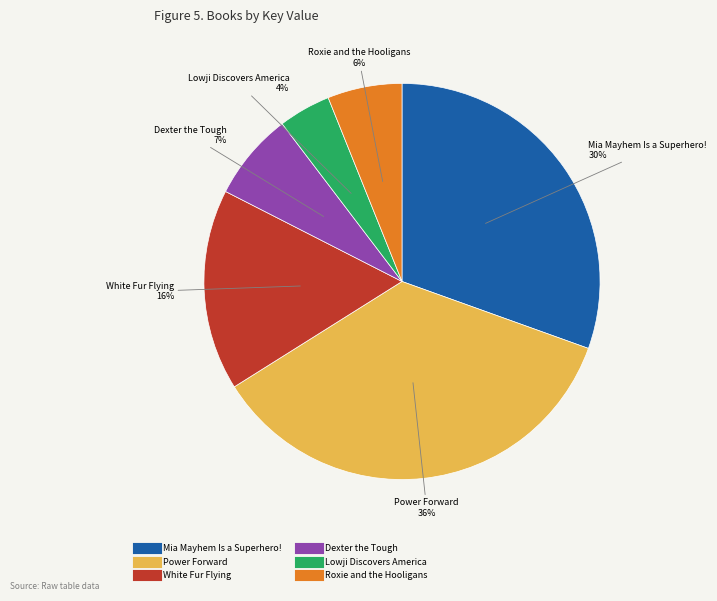

Which category has the biggest portion of the pie?

Power Forward